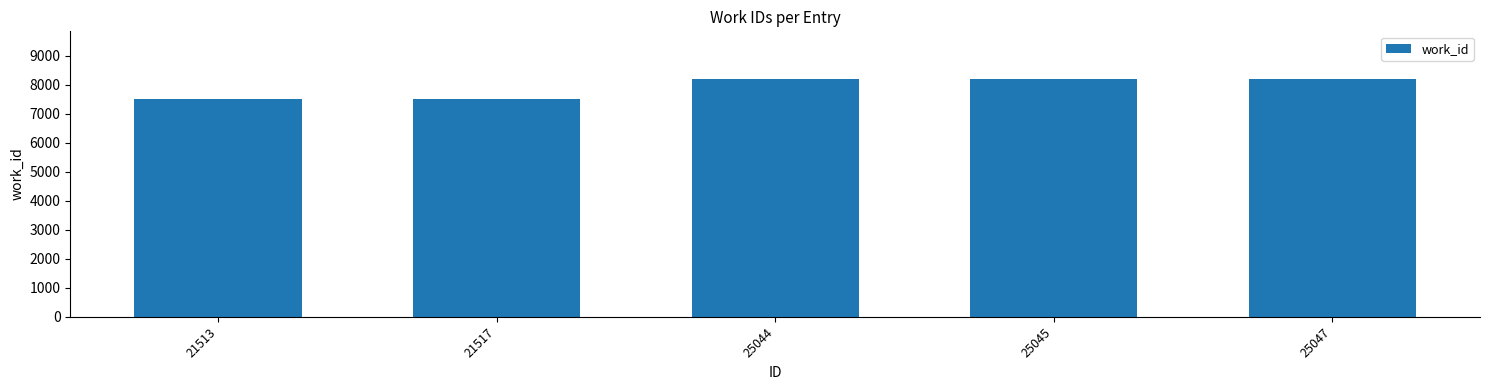

What is the sum of the values at 25047 and 21513?

15717